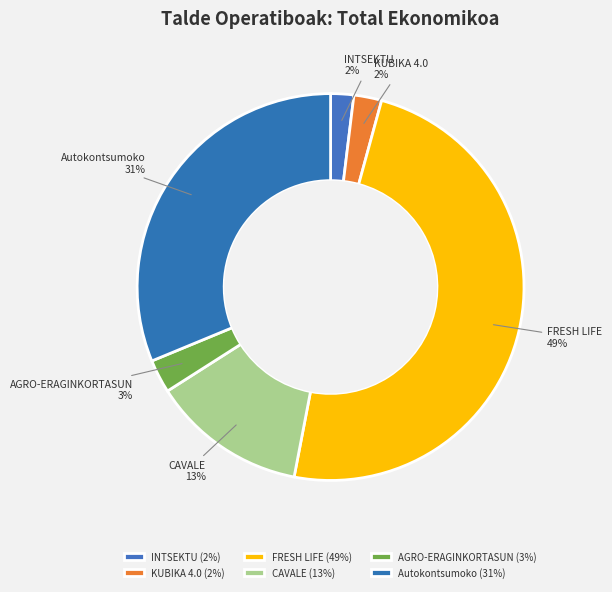

How many slices are in this pie chart?

6